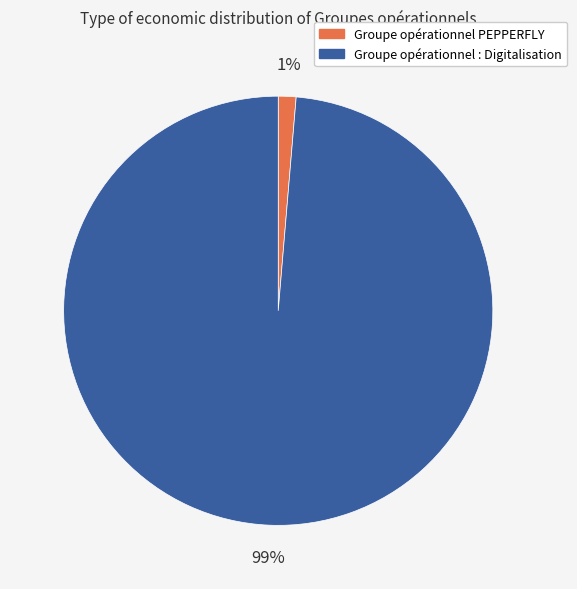

Rank the categories by value from highest to lowest.

Groupe opérationnel : Digitalisation, Groupe opérationnel PEPPERFLY